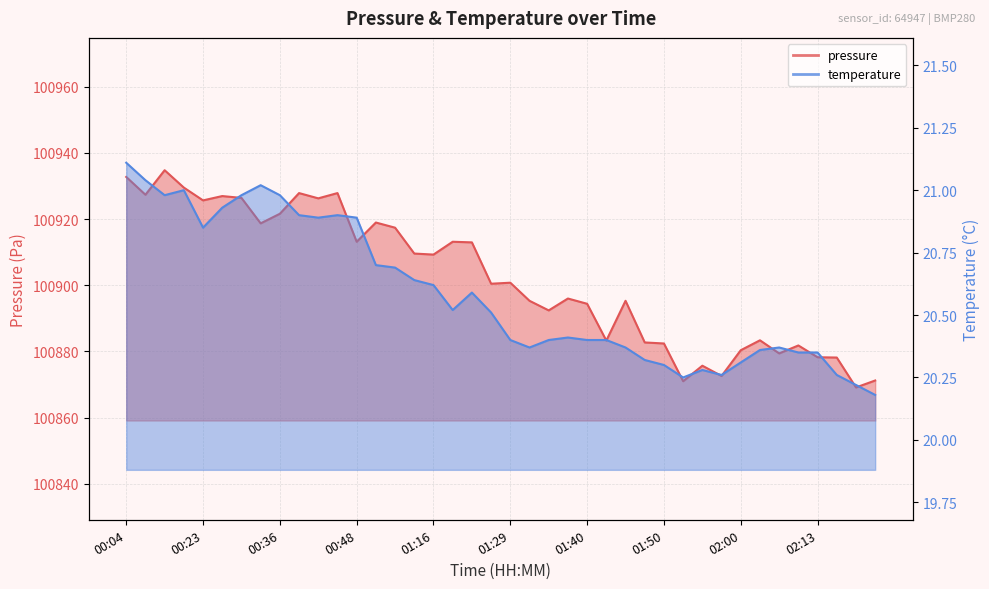

At how many categories does at least one series exceed 729?

40